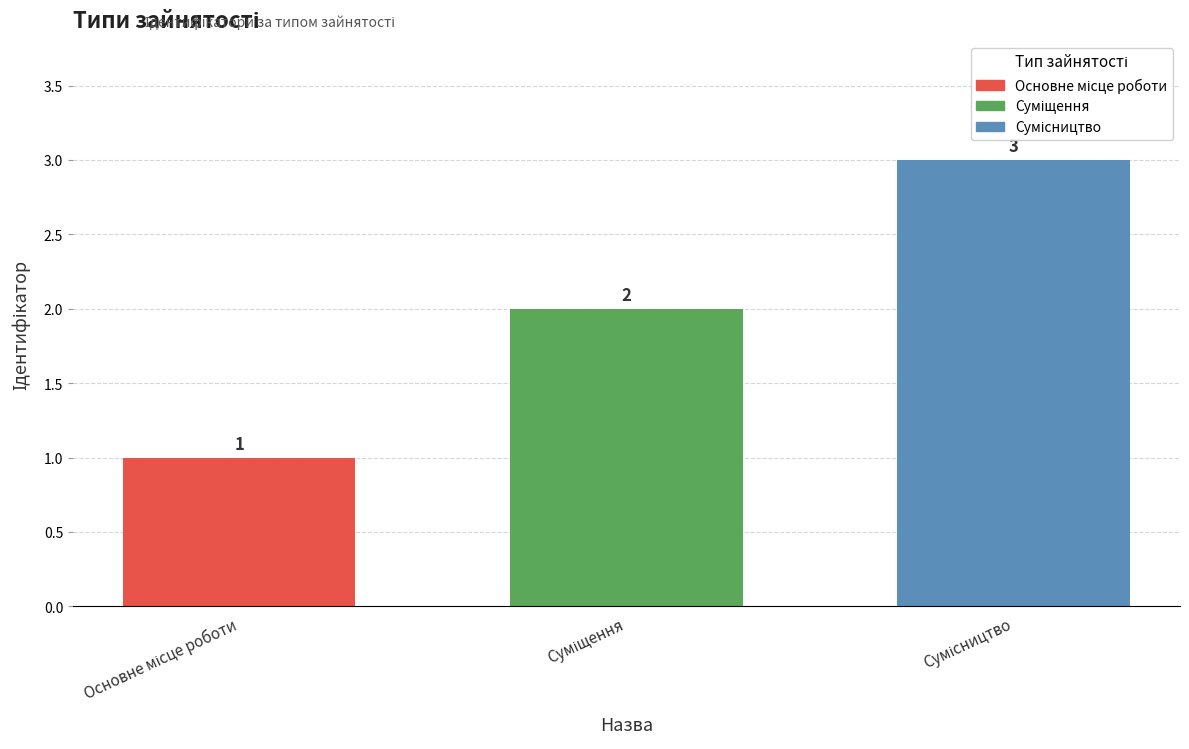

How many categories are shown in the chart?

3